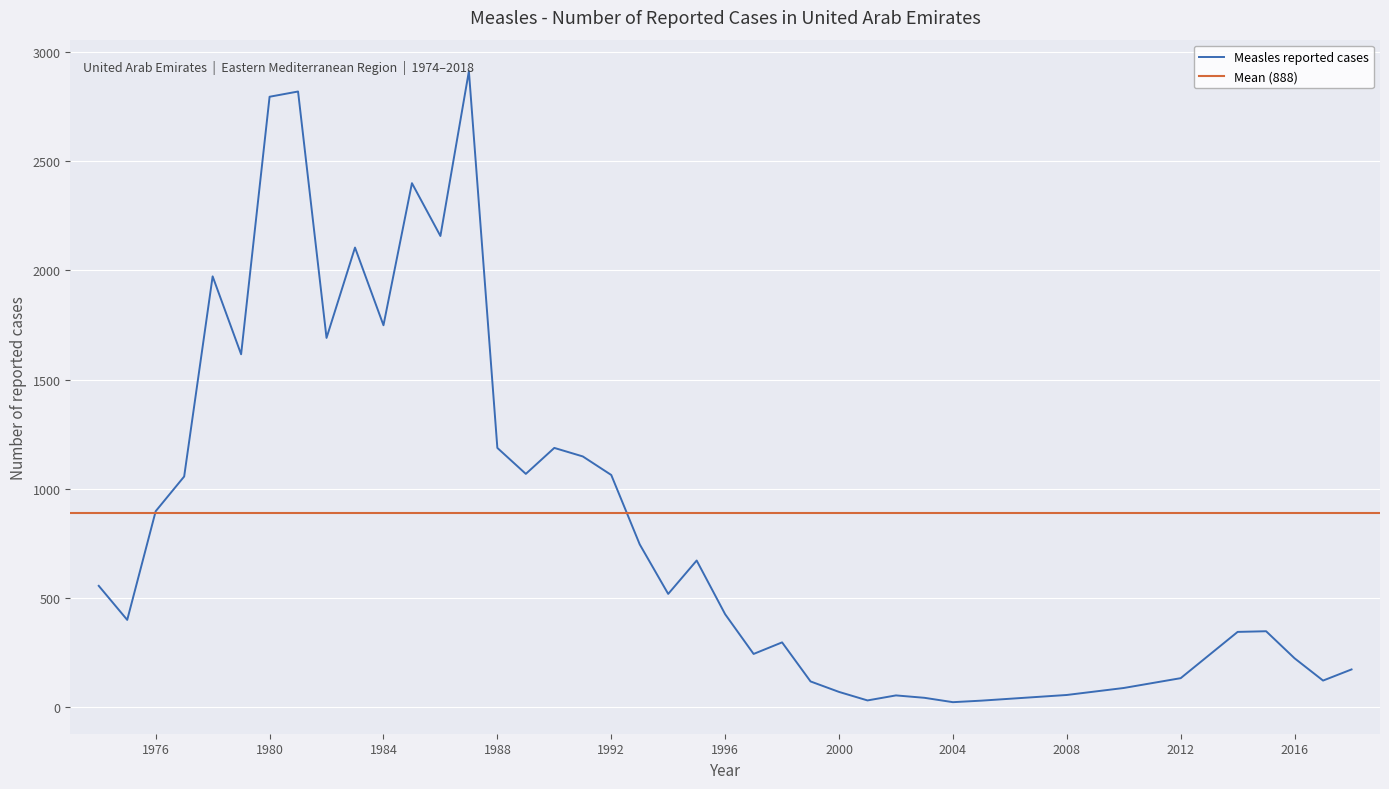

What is the difference between the maximum and minimum values?

2891